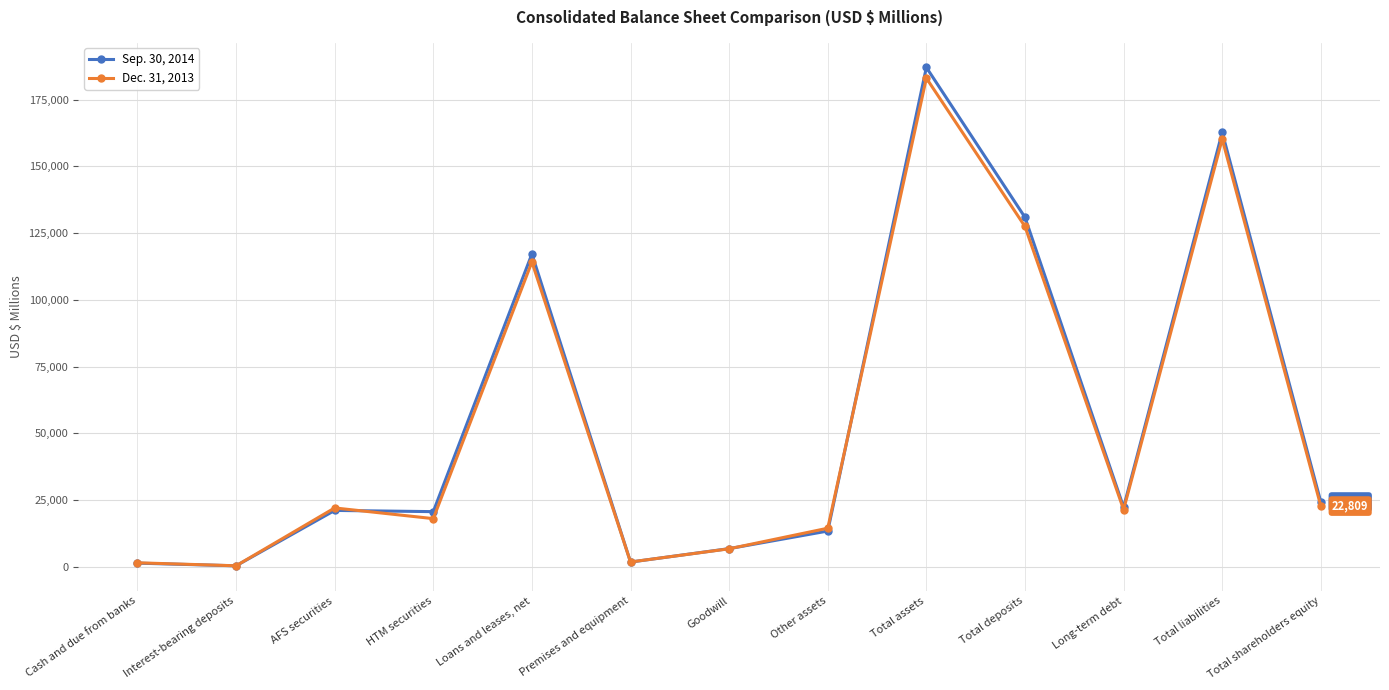

How many lines are shown in the chart?

2